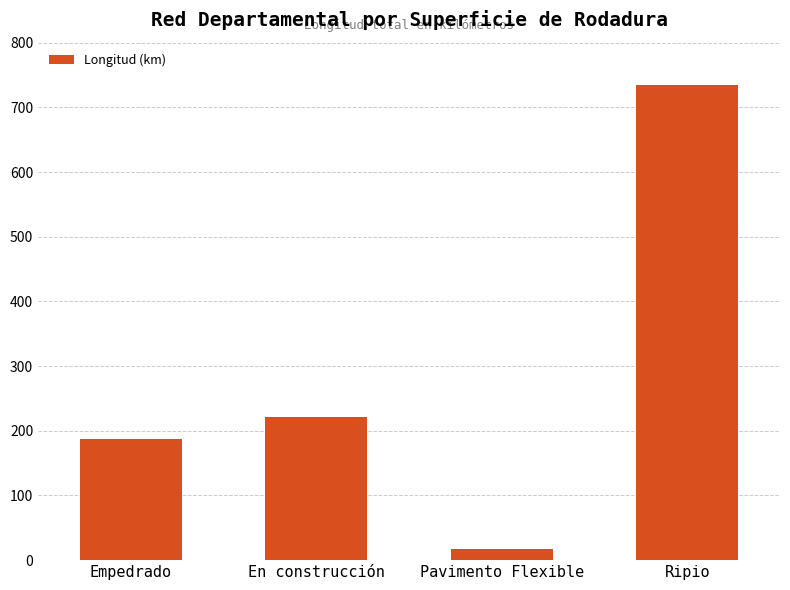

What is the average value?

290.3